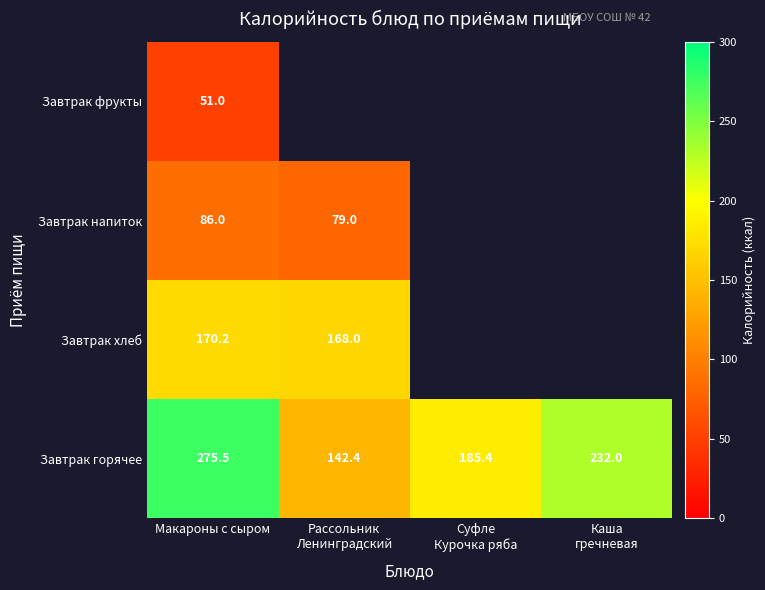

Which has a higher value, Рассольник
Ленинградский or Суфле
Курочка ряба?

Суфле
Курочка ряба